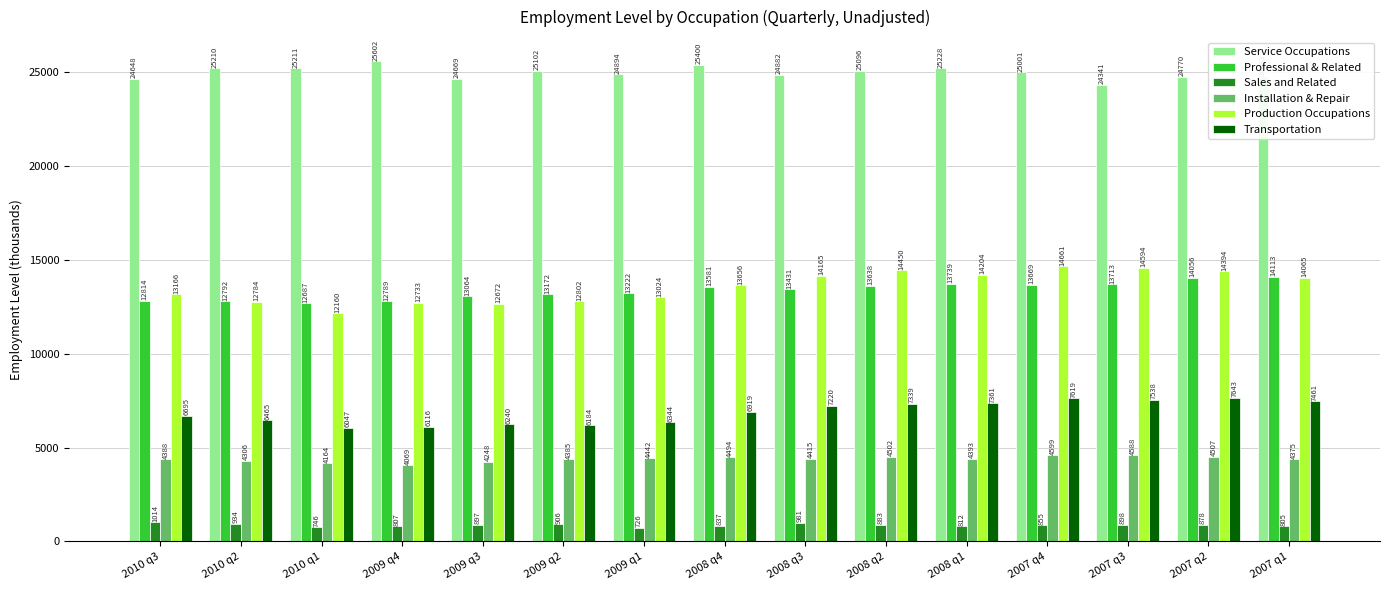

What position from the right is 2010 q3?

15